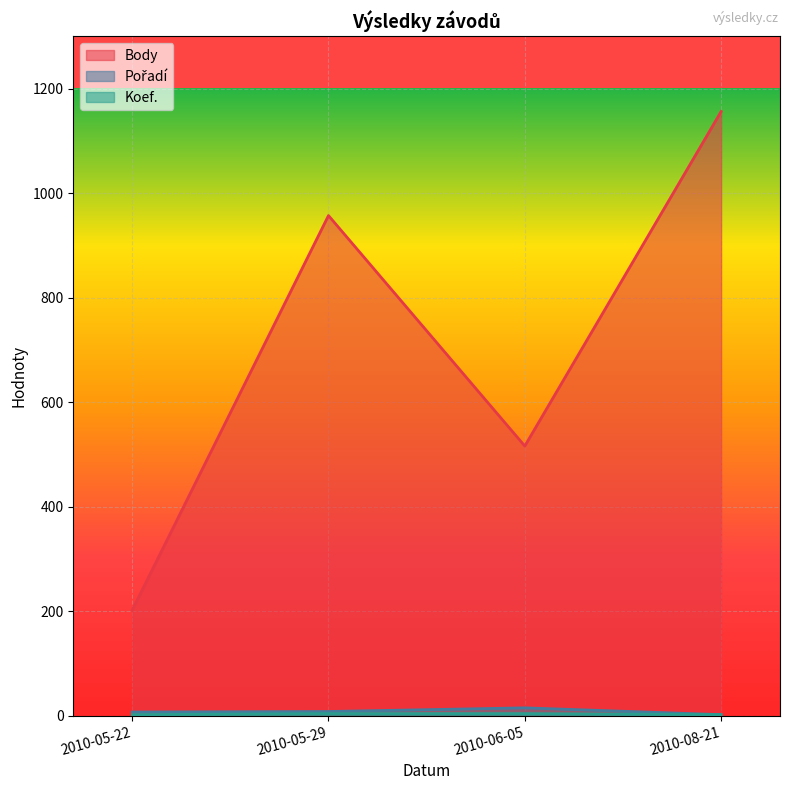

Rank the series by their maximum value, from highest to lowest.

Body, Pořadí, Koef.